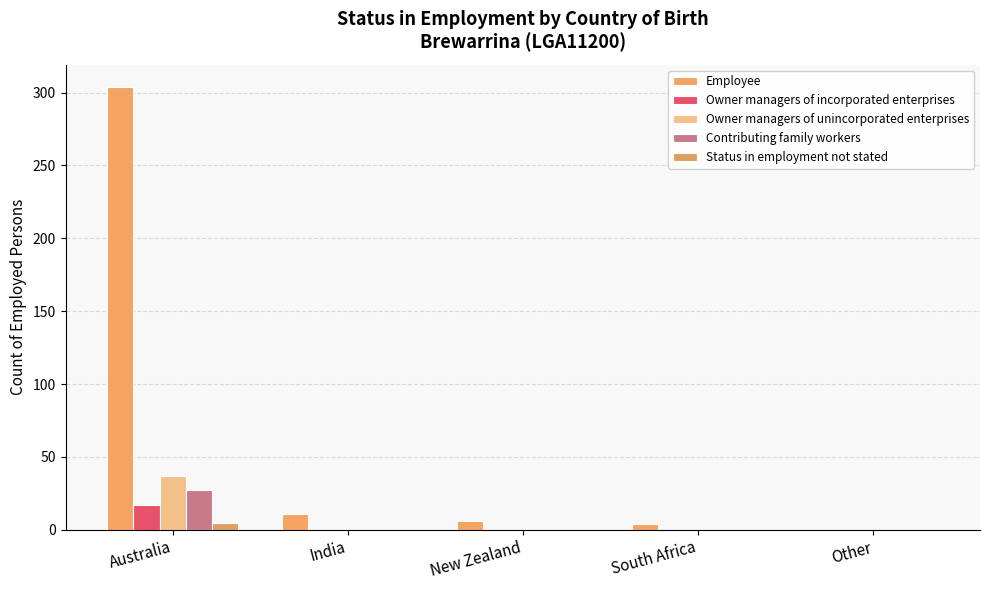

Is it true that Owner managers of incorporated enterprises equals 17 at Australia?

True